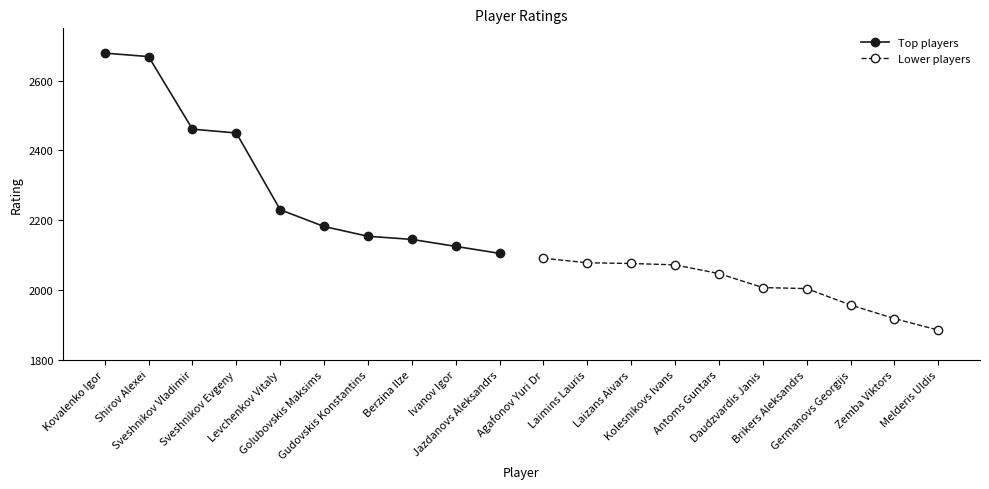

What is the difference between the Top players values at Shirov Alexei and Berzina Ilze?

524